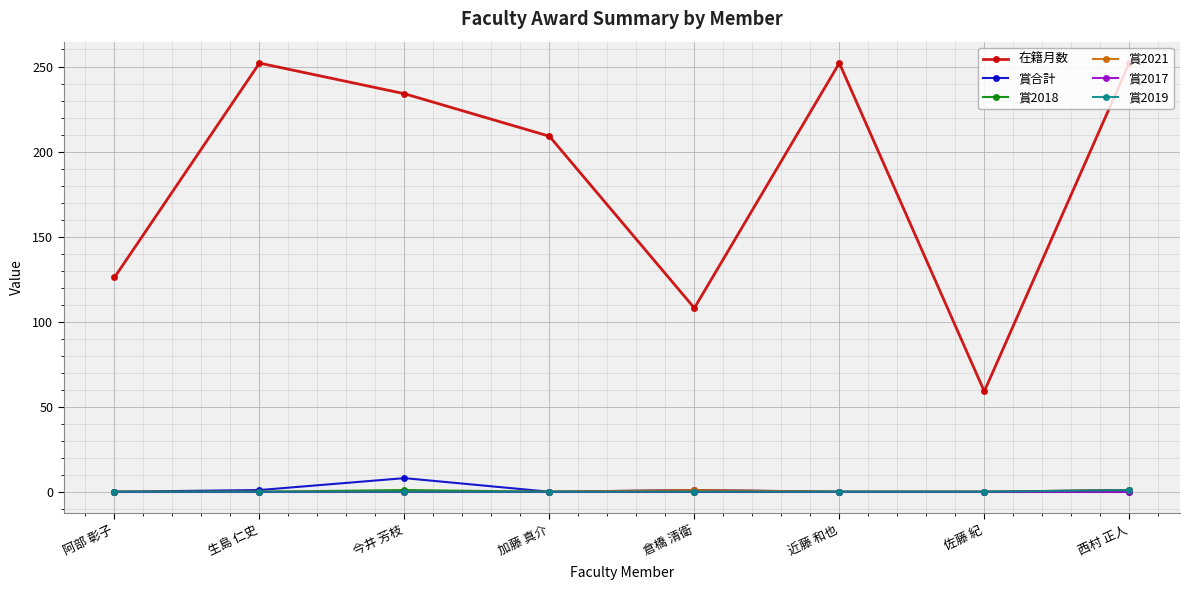

In 在籍月数, how many points are higher than both neighbors (excluding endpoints)?

2